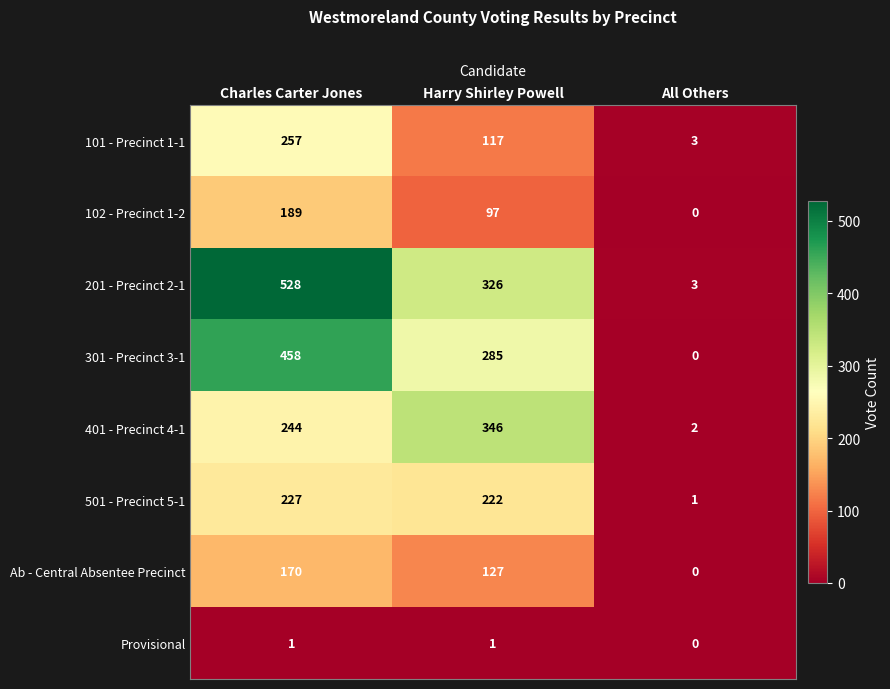

At which category is the sum across all series the highest?

Charles Carter Jones